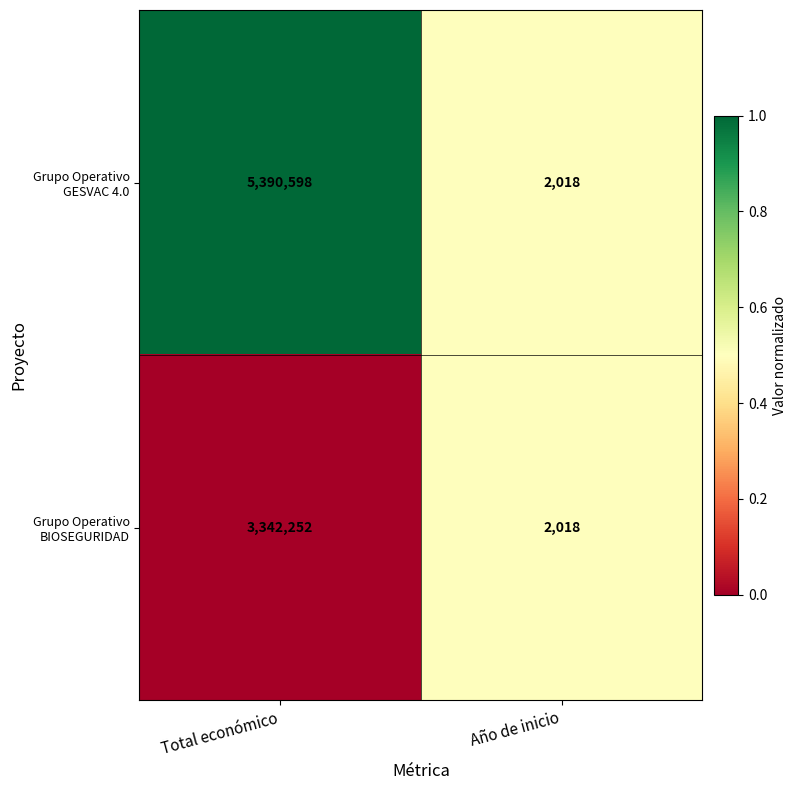

What is the difference between the maximum and minimum values in the Grupo Operativo GESVAC 4.0 series?

5388580